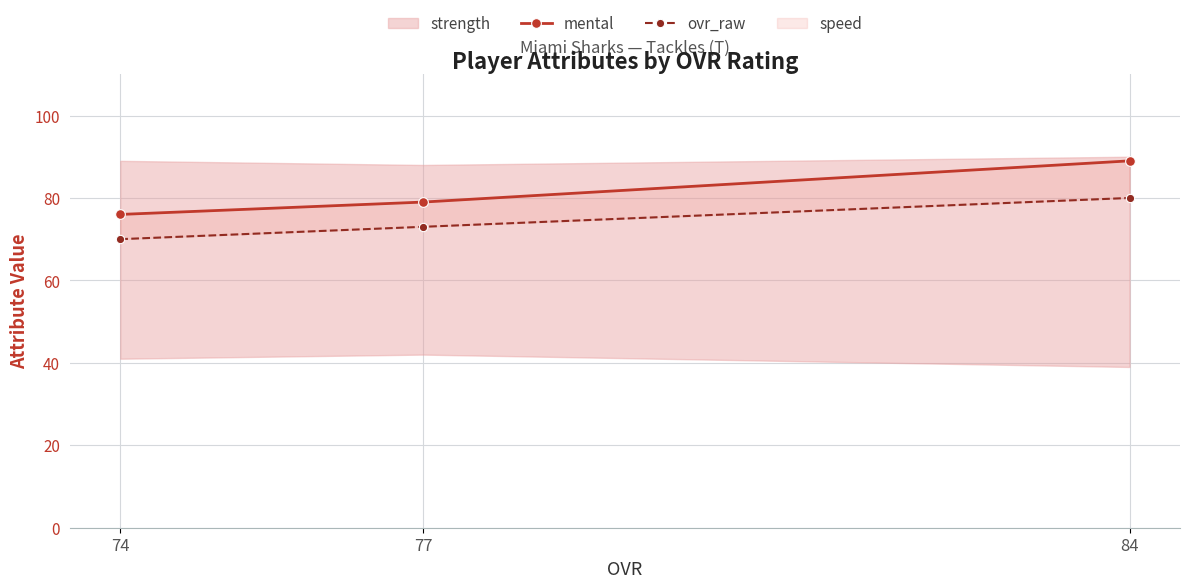

What is the approximate value of mental at 77, to the nearest 5?

80